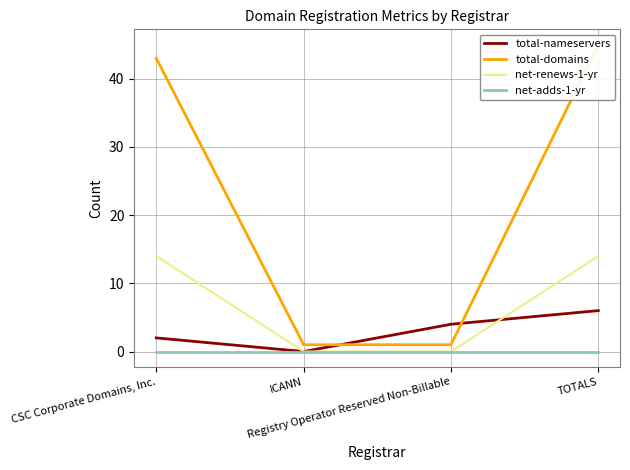

True or false: net-adds-1-yr and total-nameservers cross at least once.

False